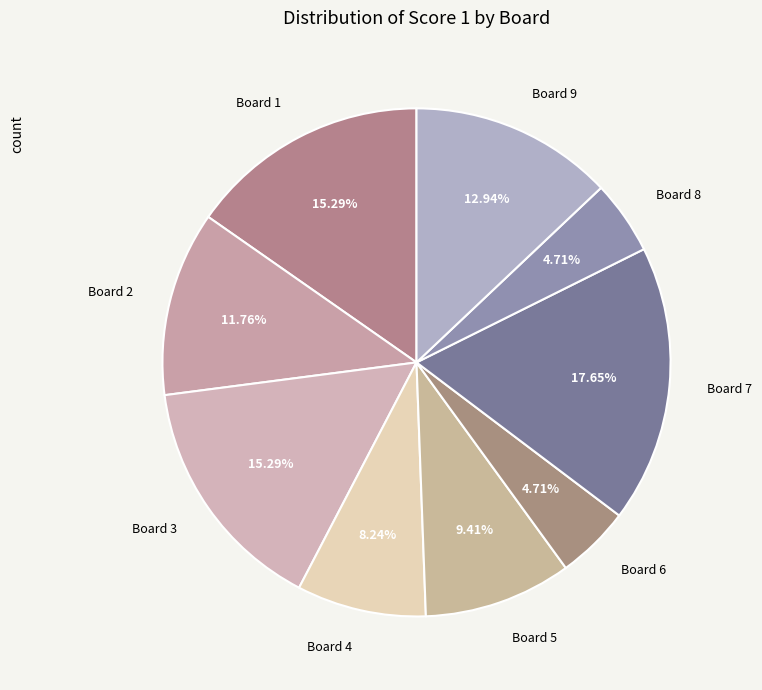

Does any single category account for the majority?

No